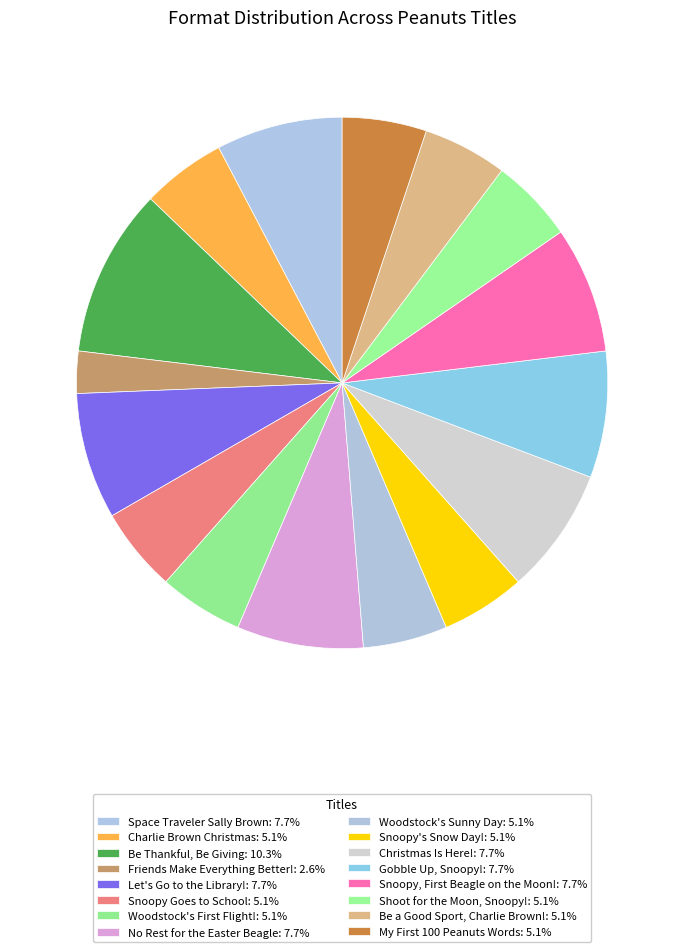

Approximately how many times larger is the value at Snoopy's Snow Day! compared to Christmas Is Here!?

0.7